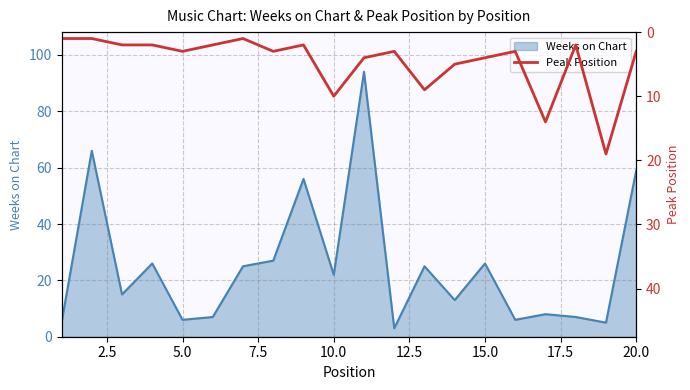

What is the maximum value for Weeks on Chart?

94